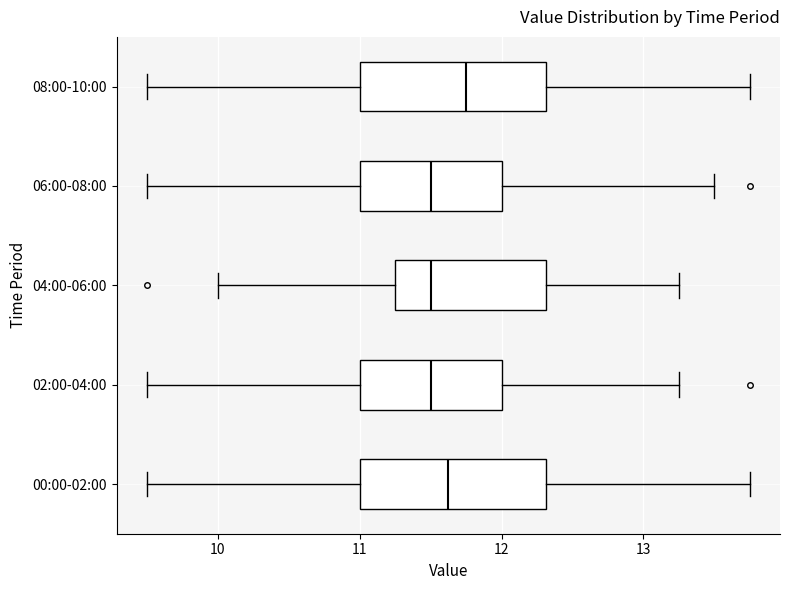

Where does the left whisker of the box for 00:00-02:00 end on the x-axis? The values are not printed on the chart, so give them approximately, as read against the axis.

9.5